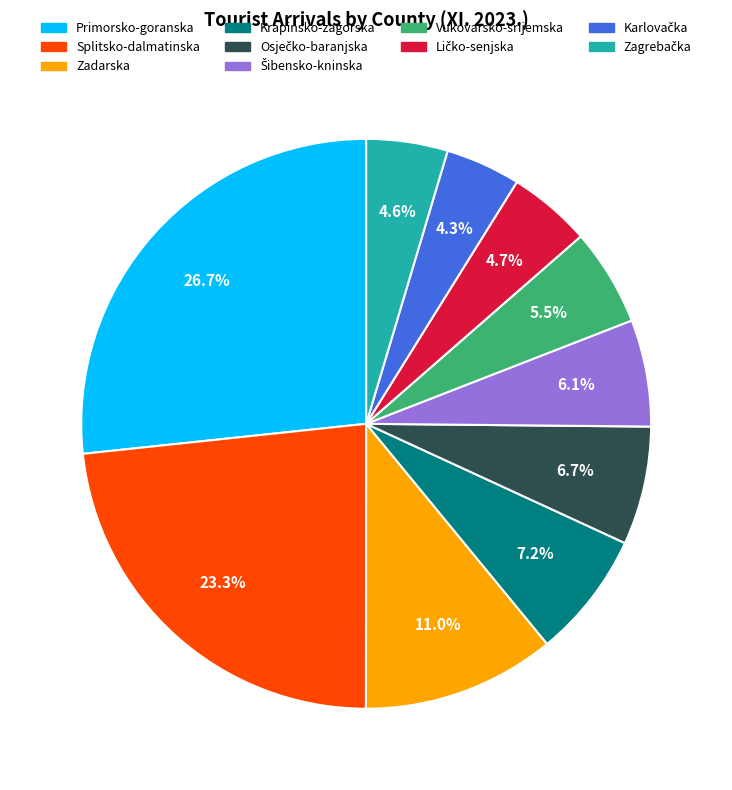

What portion of the pie excludes Splitsko-dalmatinska?

76.7%